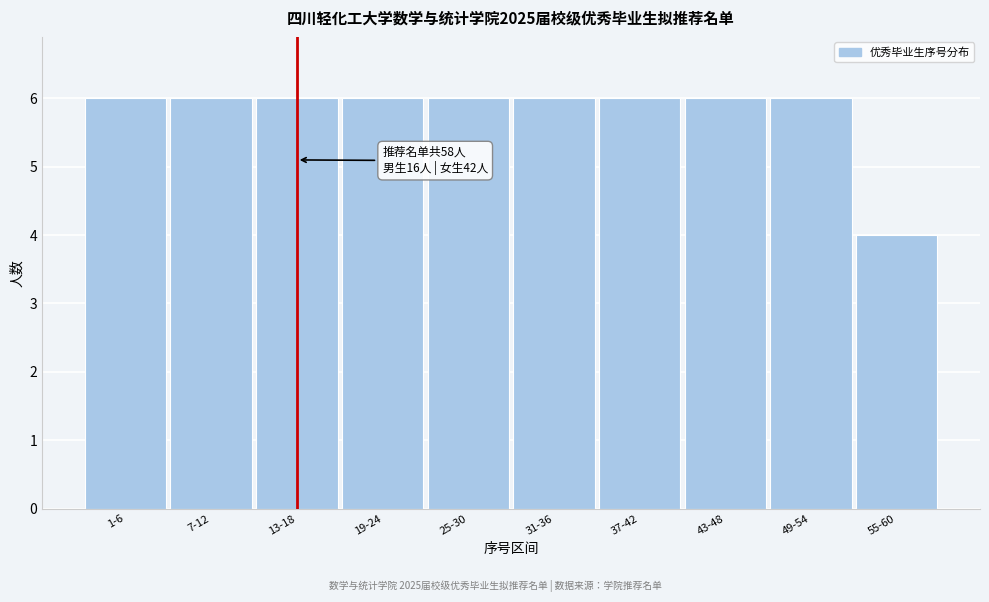

Reading left to right, transcribe all the data shown in this chart.

6	6	6	6	6	6	6	6	6	4